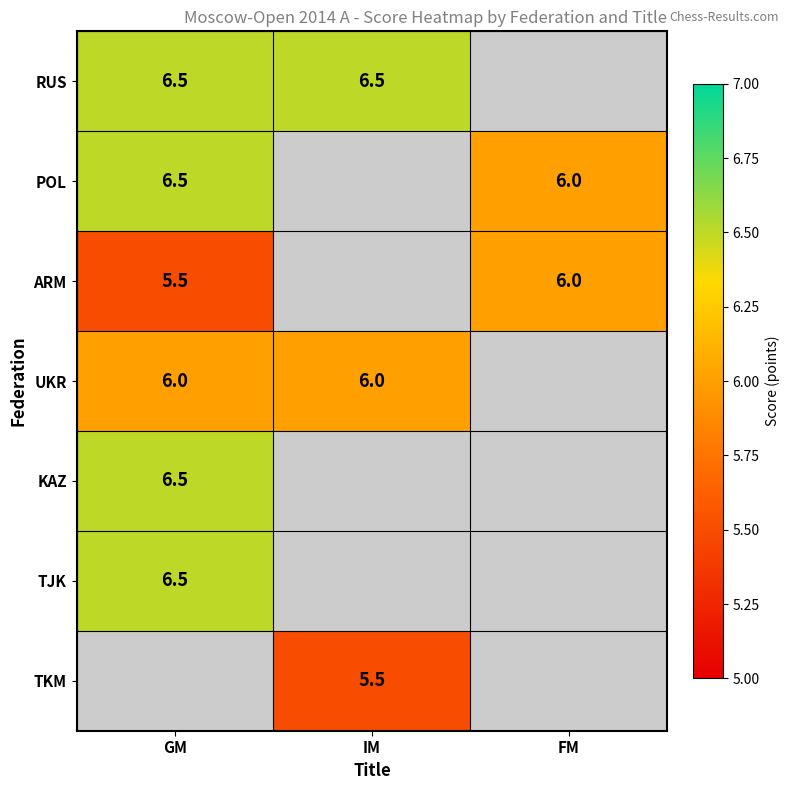

The value of TJK at GM is 9.4. True or false?

False